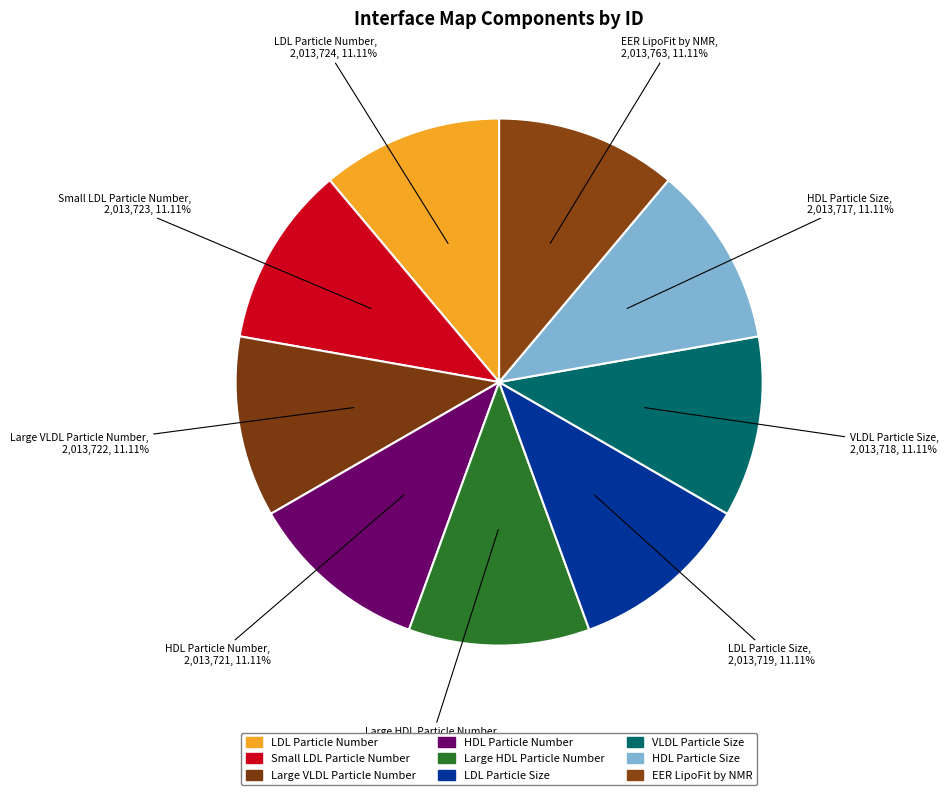

Is the sum of HDL Particle Number and Large VLDL Particle Number greater than half?

No